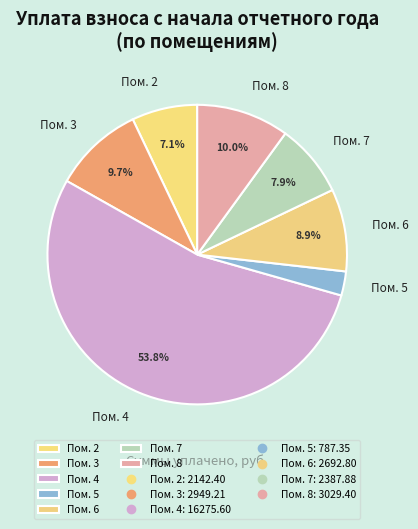

How many segments does this pie chart have?

7